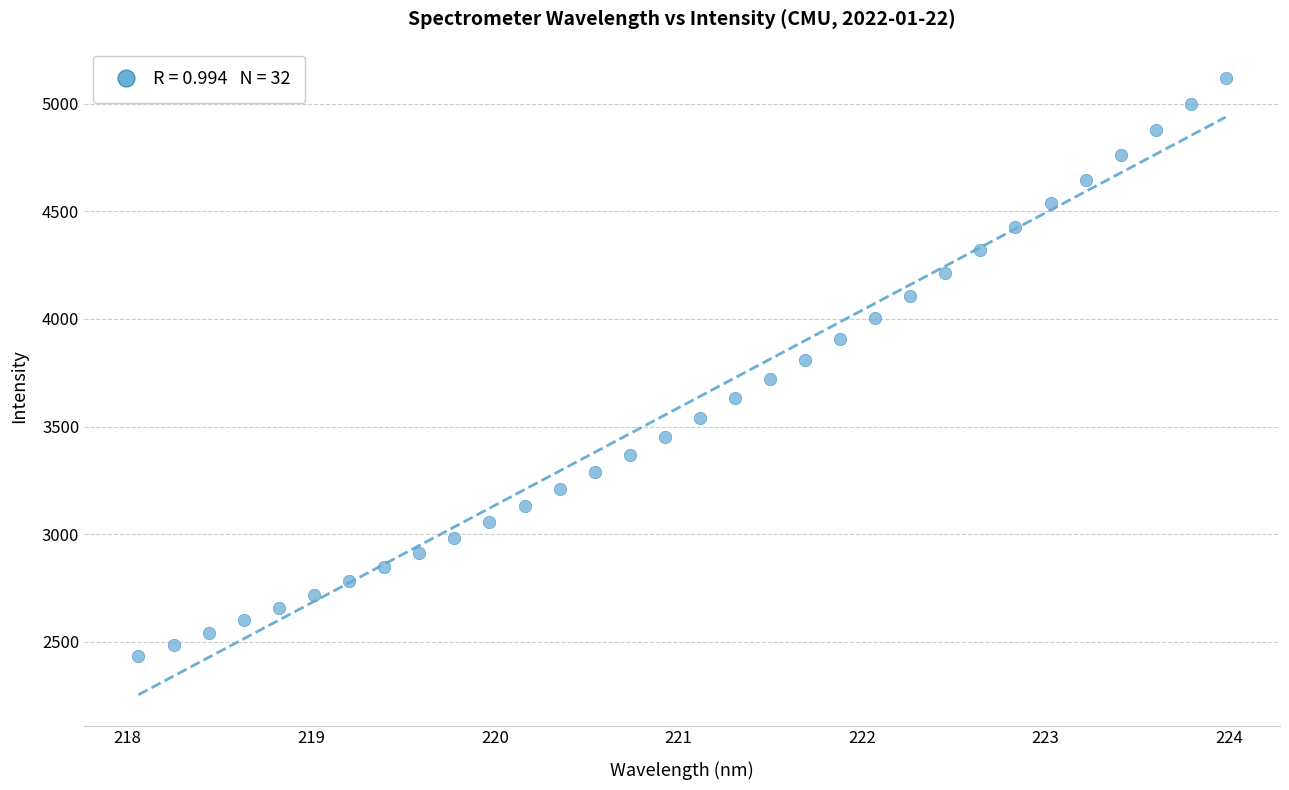

What is the range of X values (max minus min)?

5.9